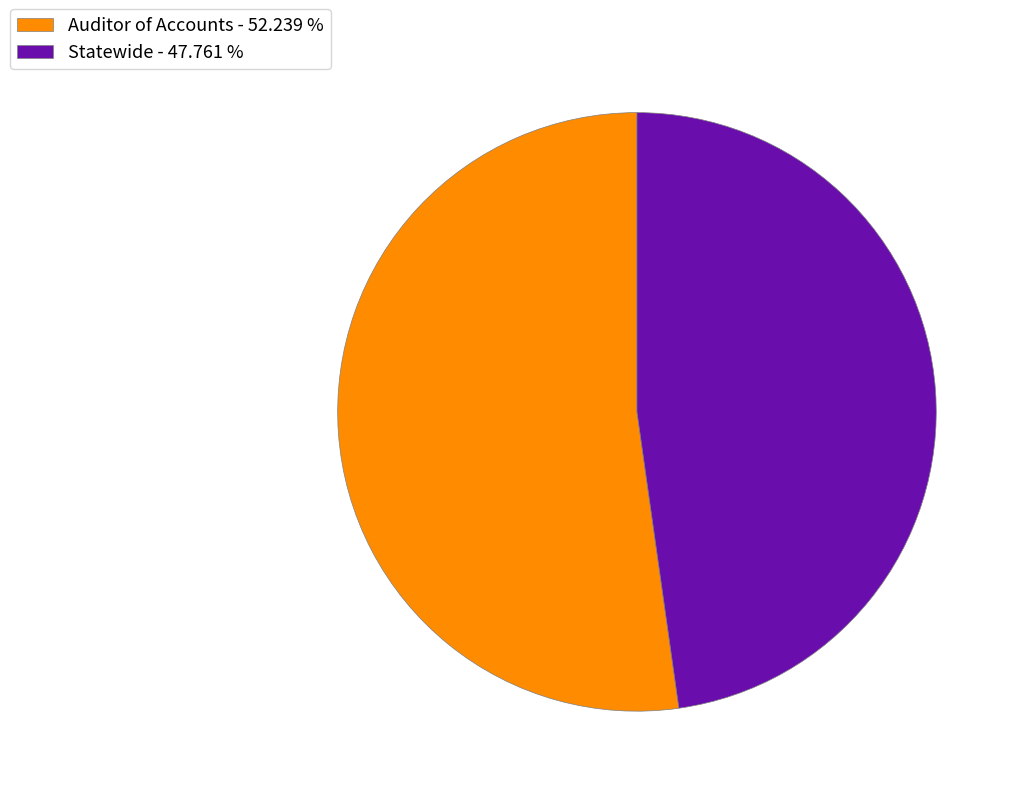

Between Auditor of Accounts - 52.239 % and Statewide - 47.761 %, which is larger?

Auditor of Accounts - 52.239 %